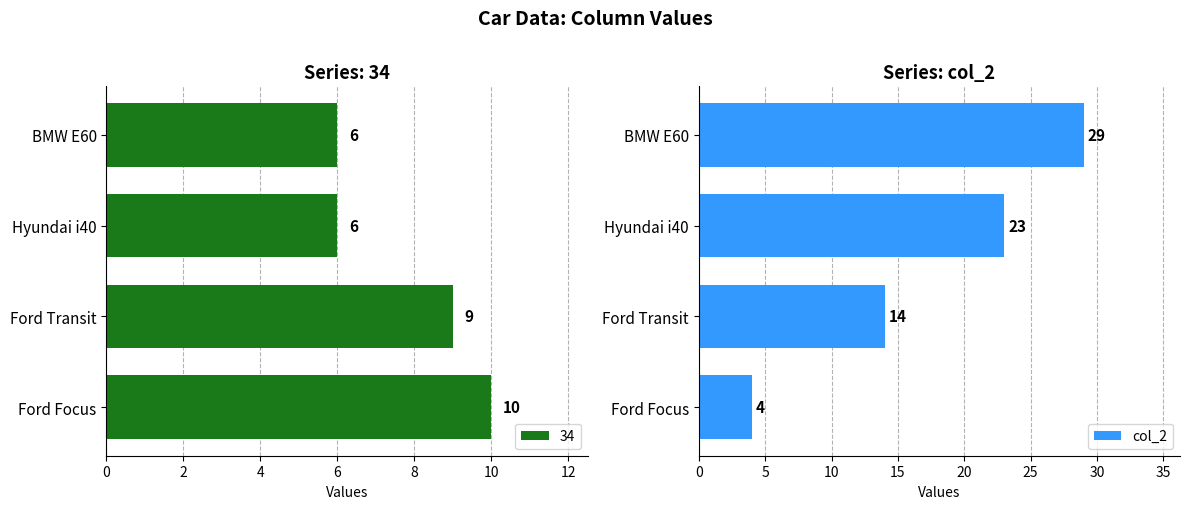

The chart shows a value of 19 at 6. True or false?

False